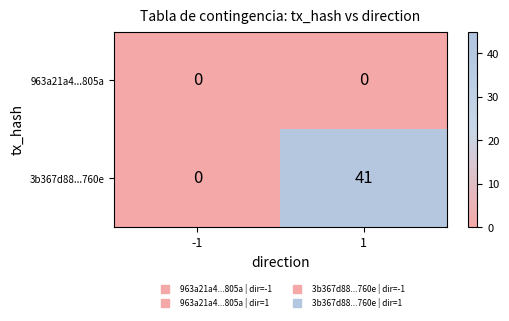

What is the difference between the 3b367d88...760e values at -1 and 1?

41